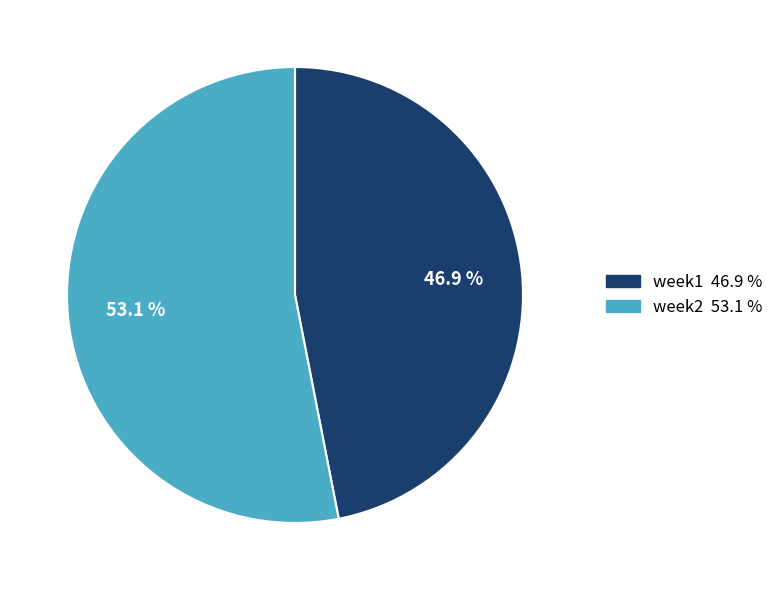

What percentage is NOT represented by week2?

46.9%